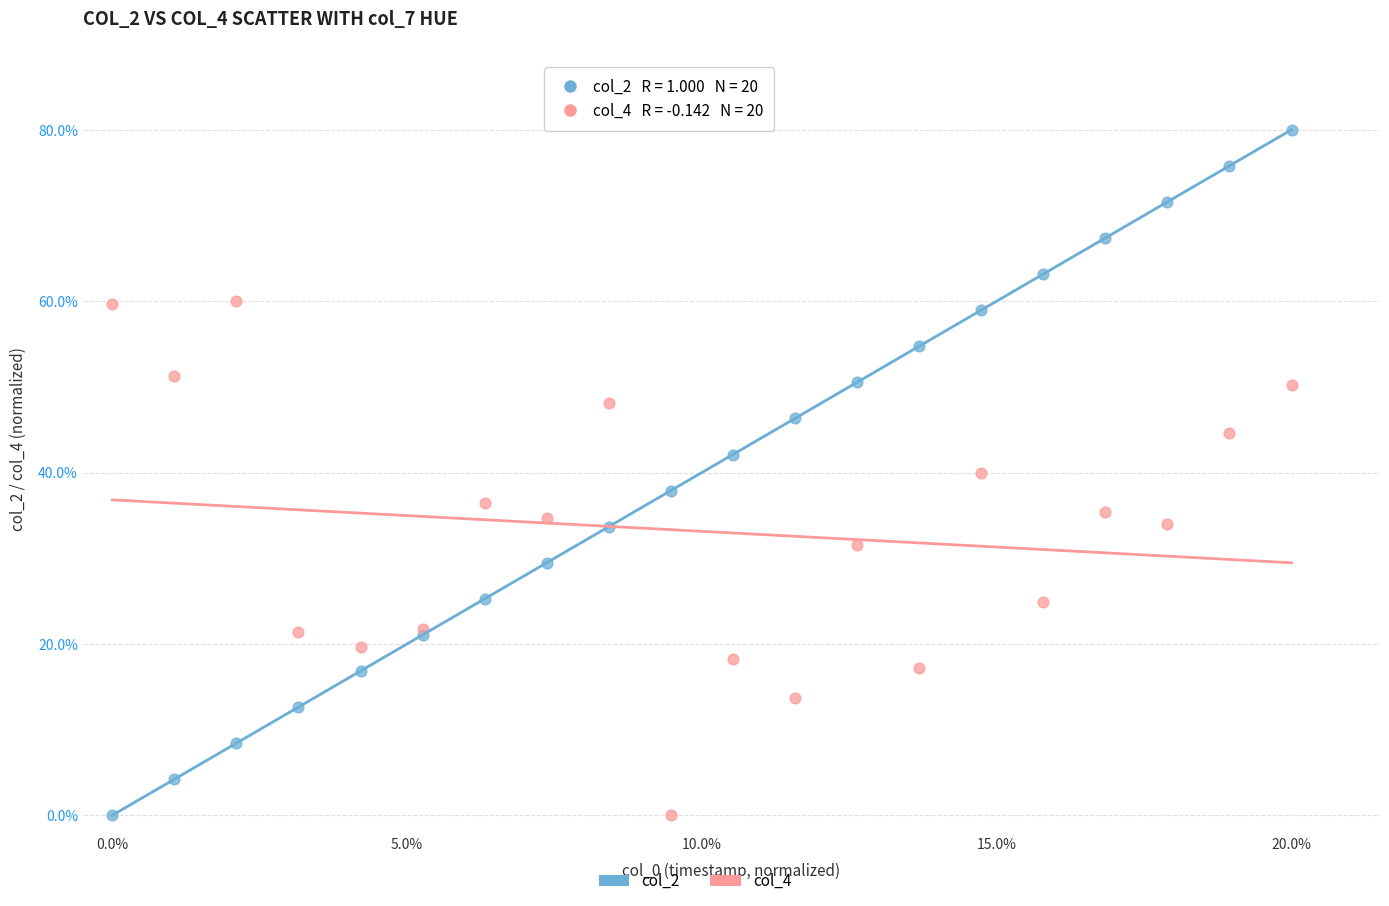

Which series has the largest Y range (max minus min)?

col_2